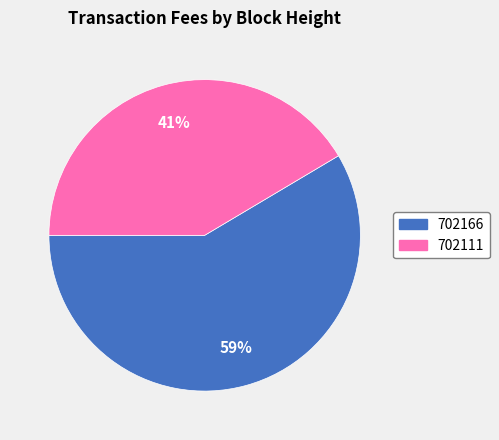

Which category has the biggest portion of the pie?

702166